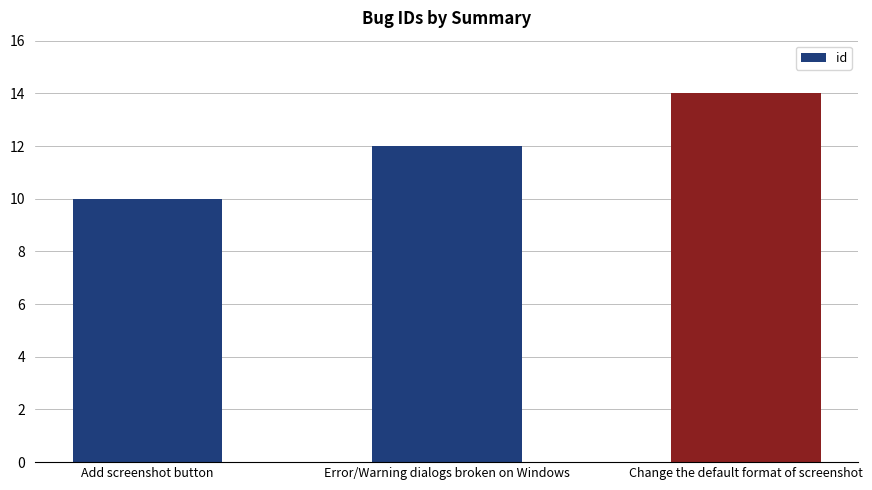

What is the ratio of the value at Error/Warning dialogs broken on Windows to the value at Add screenshot button?

1.2